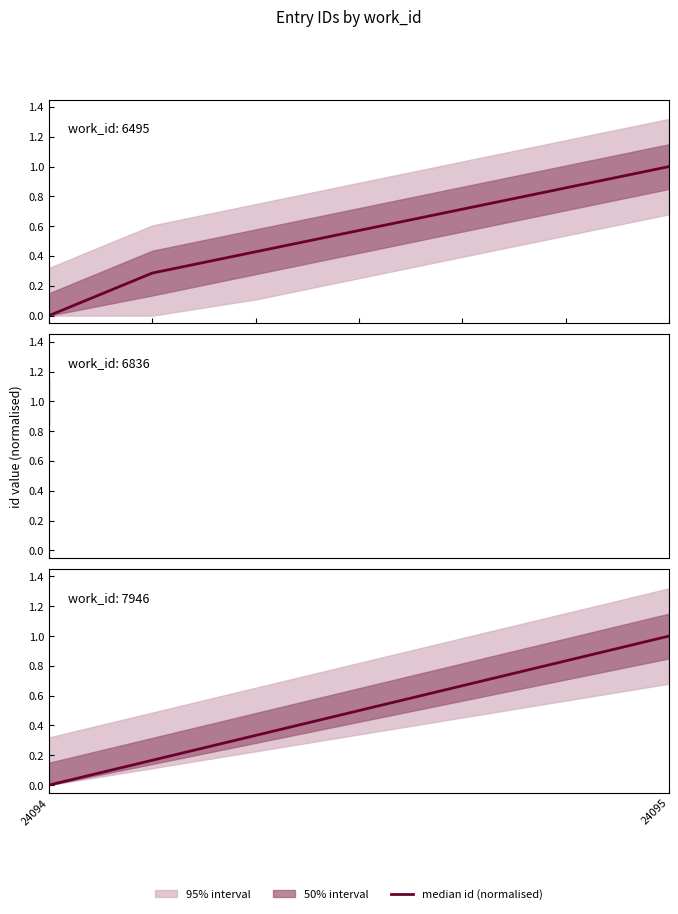

What is the sum of the values at 24094 and 24095?

1.0